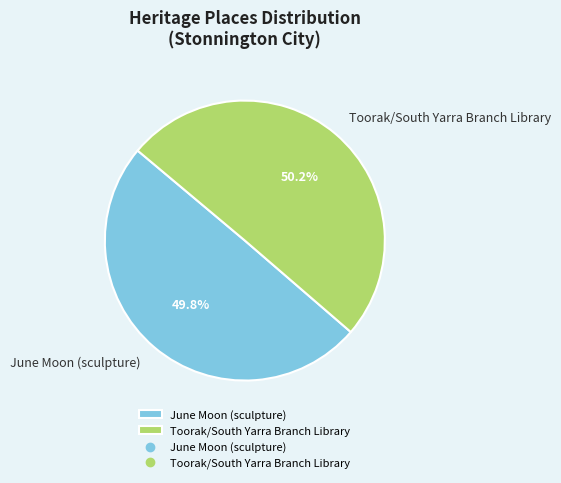

Approximately how many times larger is the value at Toorak/South Yarra Branch Library compared to June Moon (sculpture)?

1.0